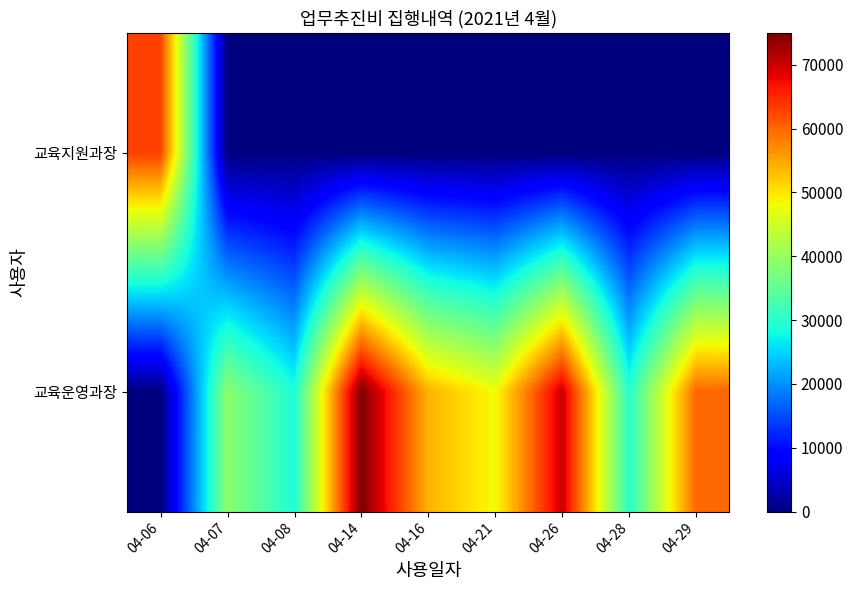

Reading left to right, list all the values displayed in this chart.

교육지원과장: 04-06=63200	04-07=0	04-08=0	04-14=0	04-16=0	04-21=0	04-26=0	04-28=0	04-29=0
교육운영과장: 04-06=0	04-07=39000	04-08=29000	04-14=75000	04-16=54000	04-21=48000	04-26=70000	04-28=30000	04-29=60000